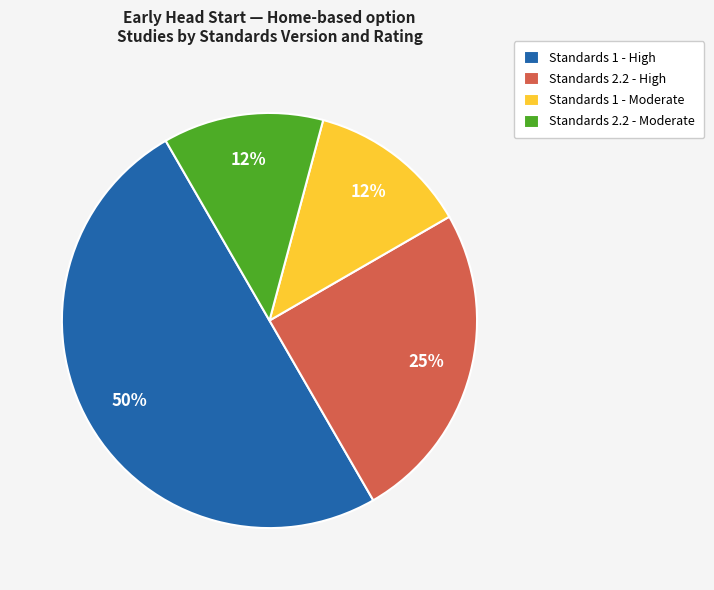

Which has a higher value, Standards 1 - High or Standards 2.2 - High?

Standards 1 - High